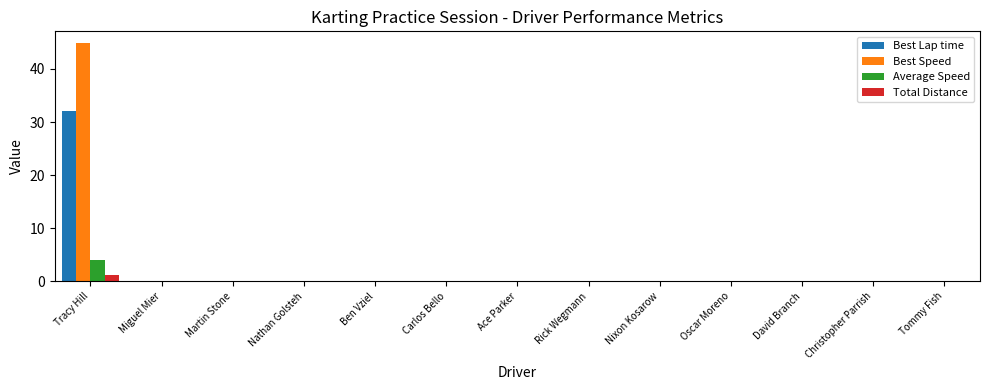

What is the highest value of the Total Distance series?

1.2